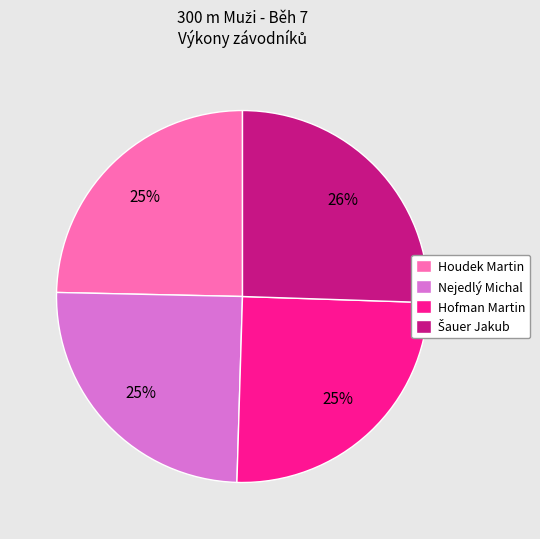

The Houdek Martin slice represents 25% of the pie. True or false?

True